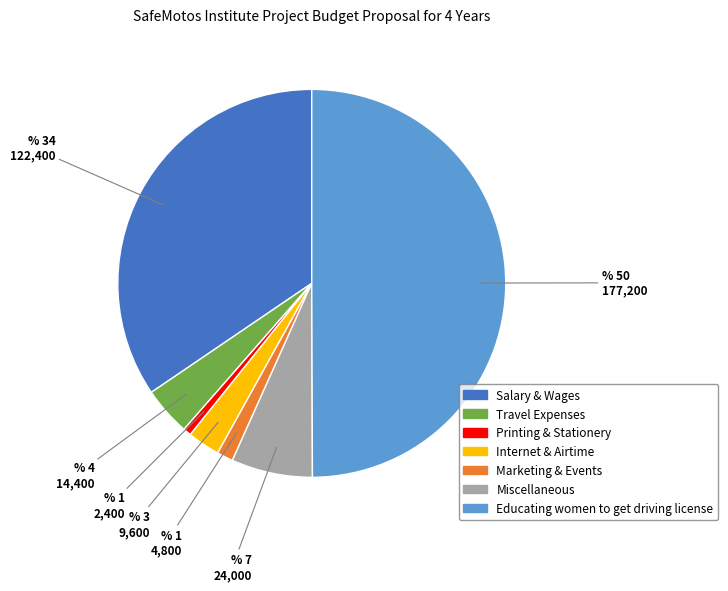

Is the sum of Miscellaneous and Travel Expenses greater than half?

No